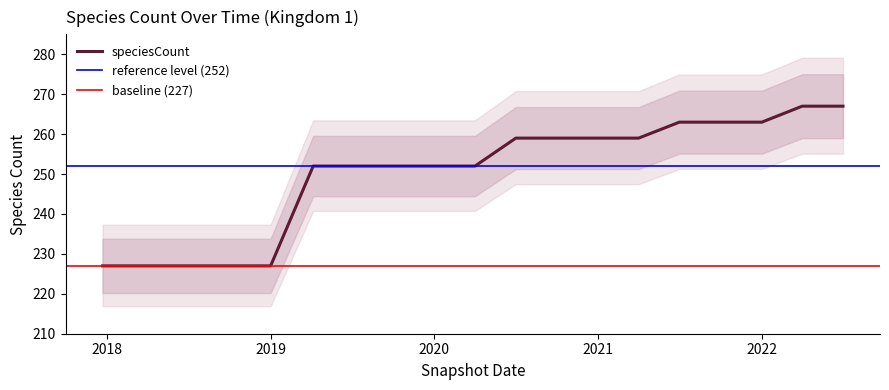

The value at 2022-07-01 is 267. True or false?

True